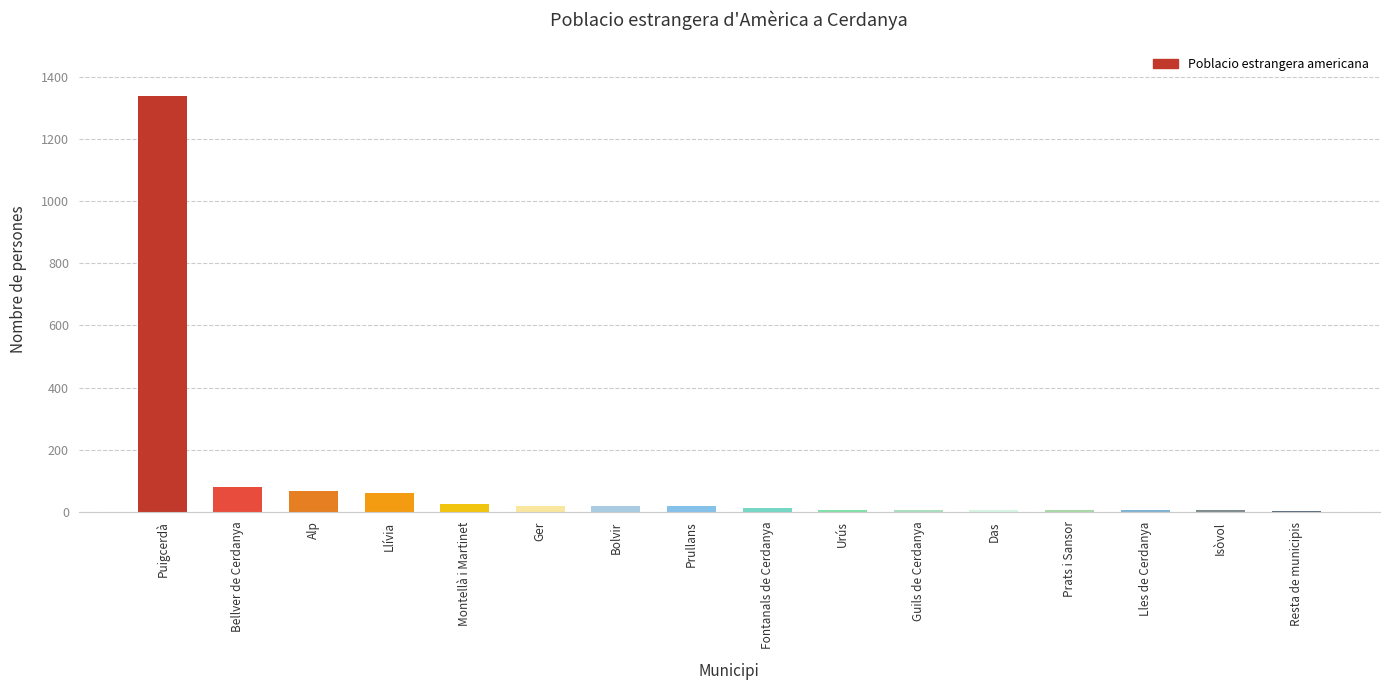

What is the sum of all values?

1677